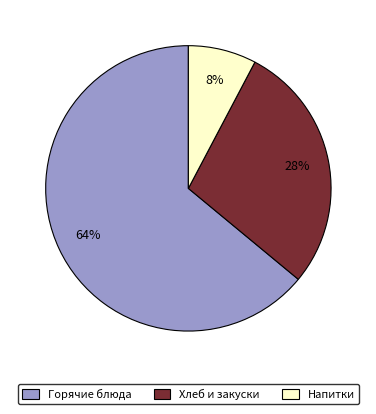

Is there a majority slice in this chart?

Yes